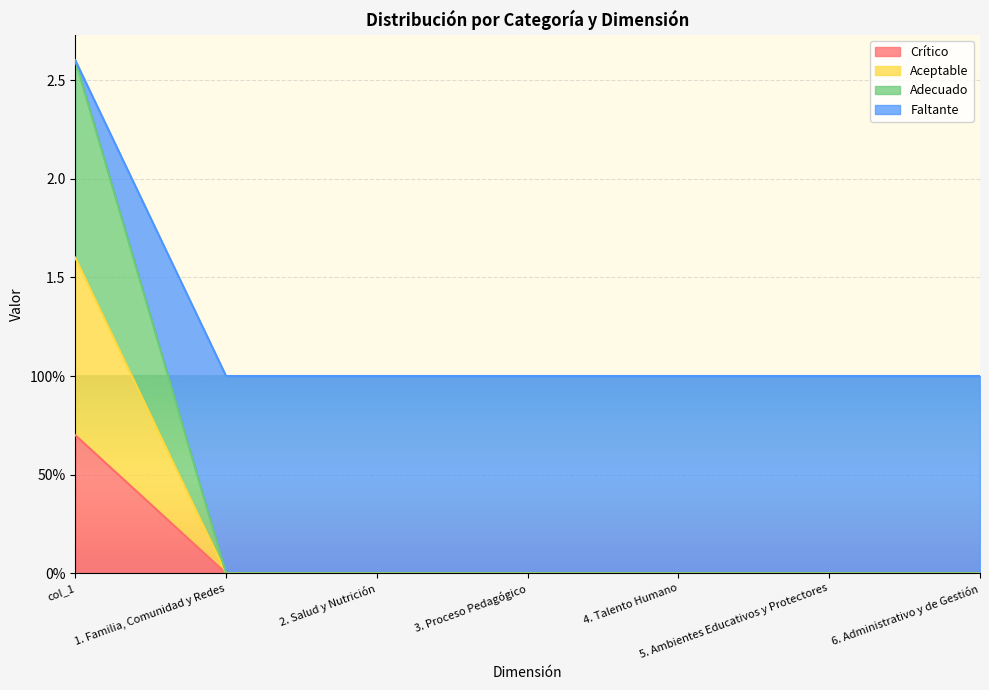

True or false: Crítico and Adecuado cross at least once.

False